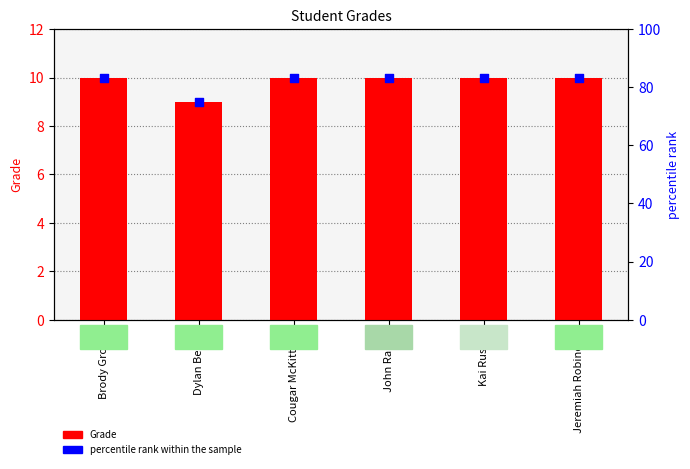

Is the value of Grade at John Rainer greater than the value of percentile rank within the sample at Brody Groves?

No